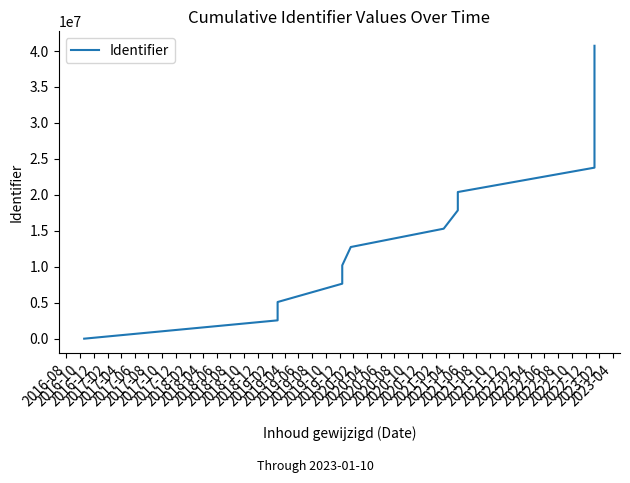

The value at 2018-12 is 17616523. True or false?

False